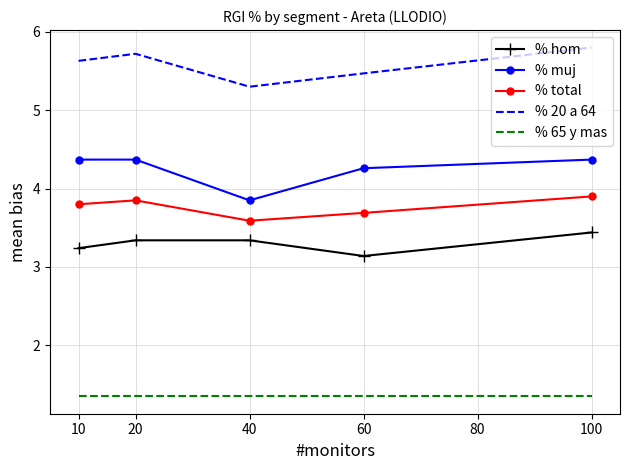

Rank the series by their maximum value, from highest to lowest.

% 20 a 64, % muj, % total, % hom, % 65 y mas